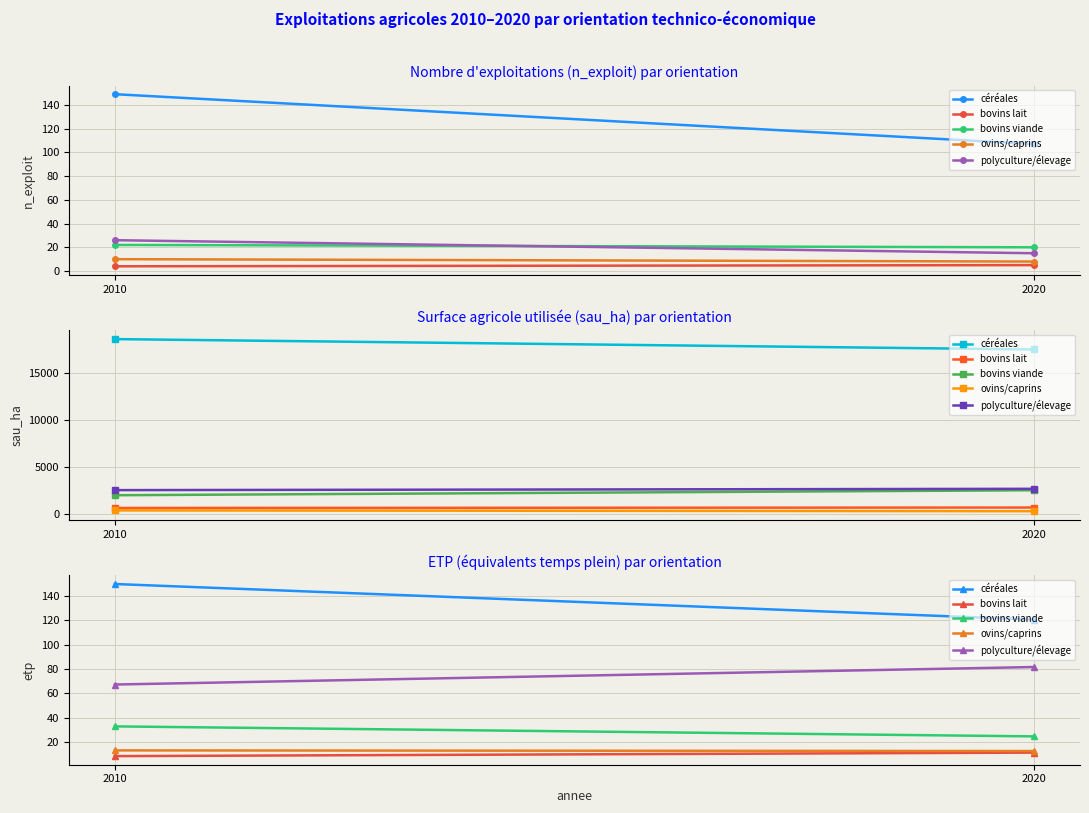

Which series changed the most between 2010 and 2020?

céréales